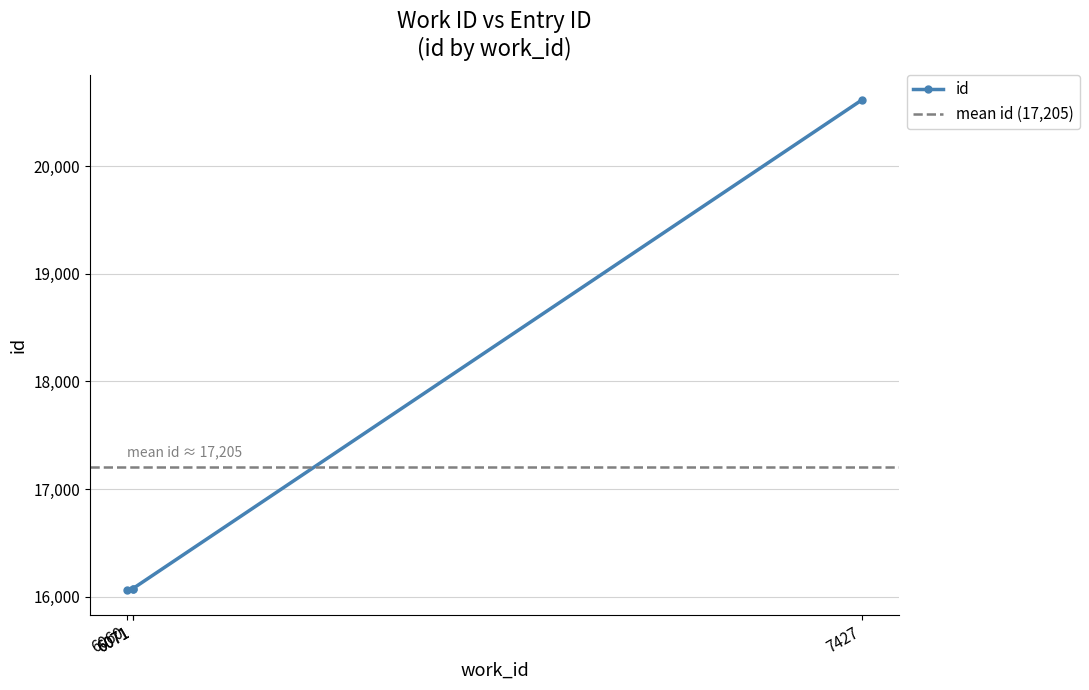

What is the sum of all values?

68821